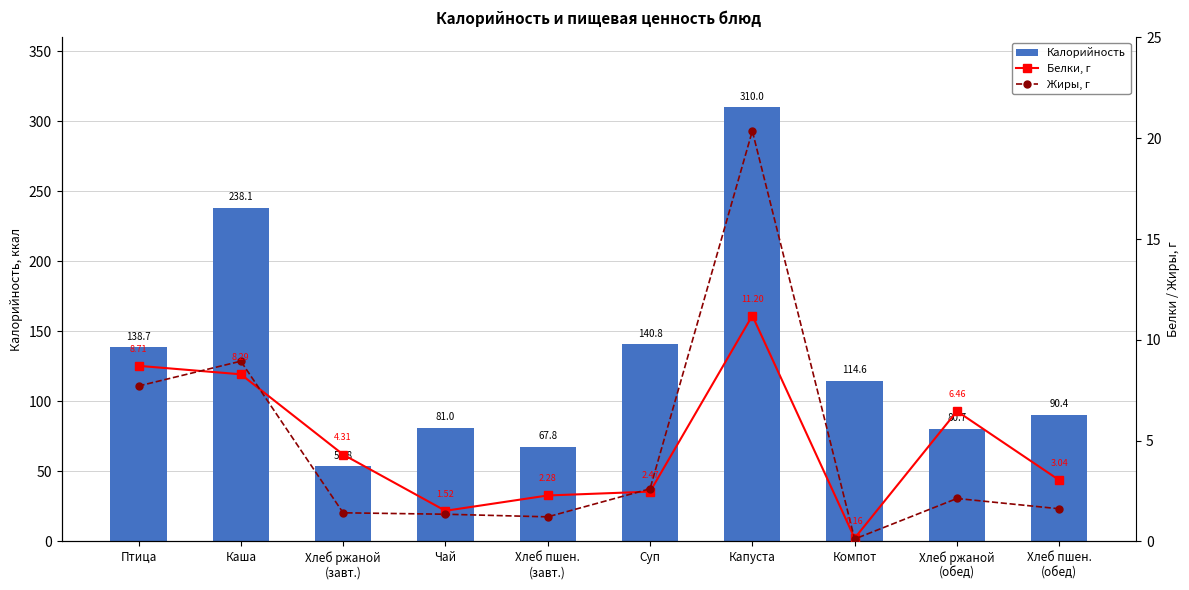

Rank the categories by Калорийность value from highest to lowest.

Капуста, Каша, Суп, Птица, Компот, Хлеб пшен.
(обед), Чай, Хлеб ржаной
(обед), Хлеб пшен.
(завт.), Хлеб ржаной
(завт.)